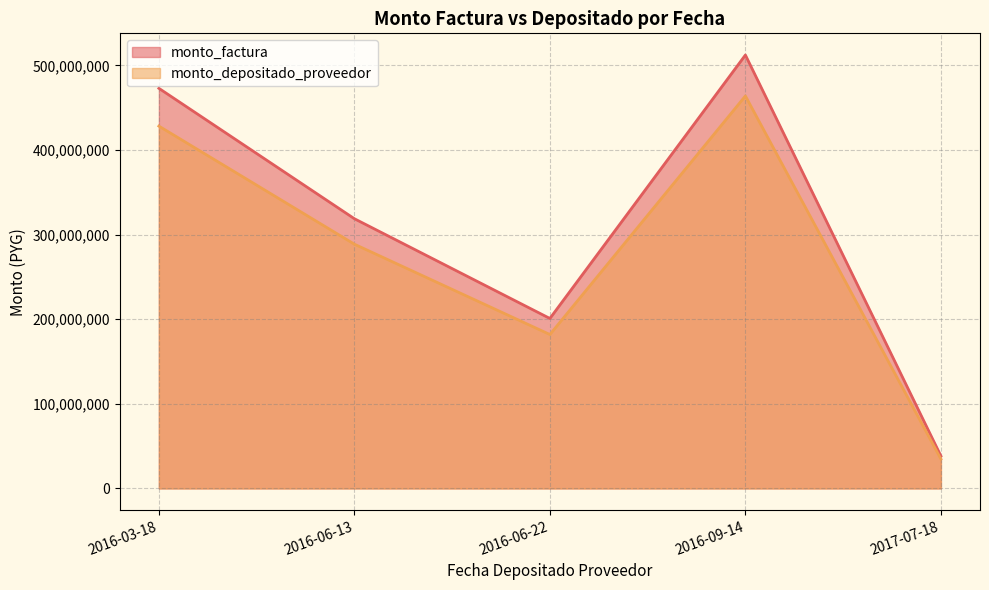

At which label does monto_depositado_proveedor reach its minimum?

2017-07-18